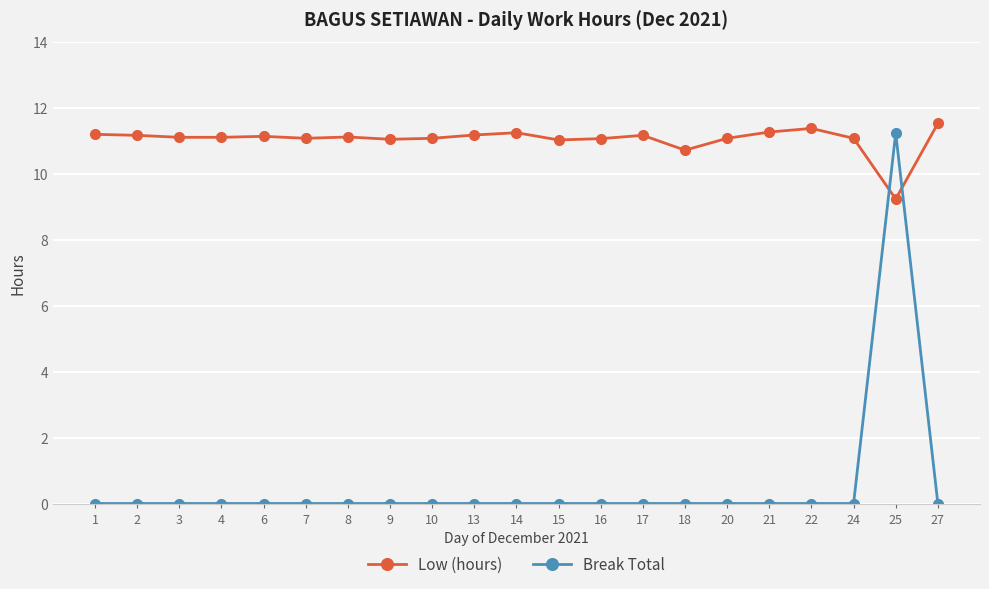

Does the chart display data point markers on the line(s)?

Yes